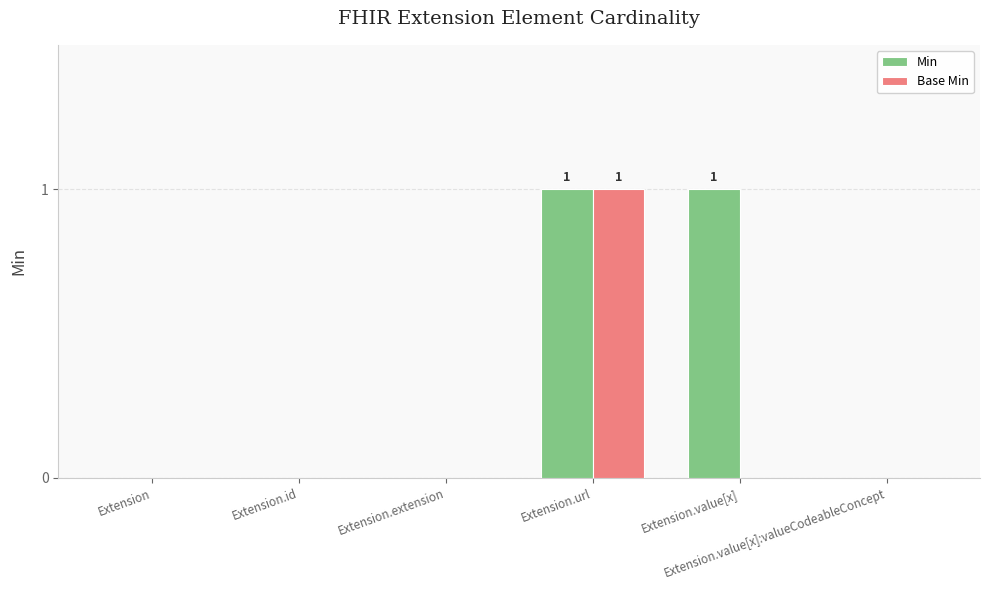

Reading left to right, list all the values displayed in this chart.

Min: 0	0	0	1	1	0
Base Min: 0	0	0	1	0	0